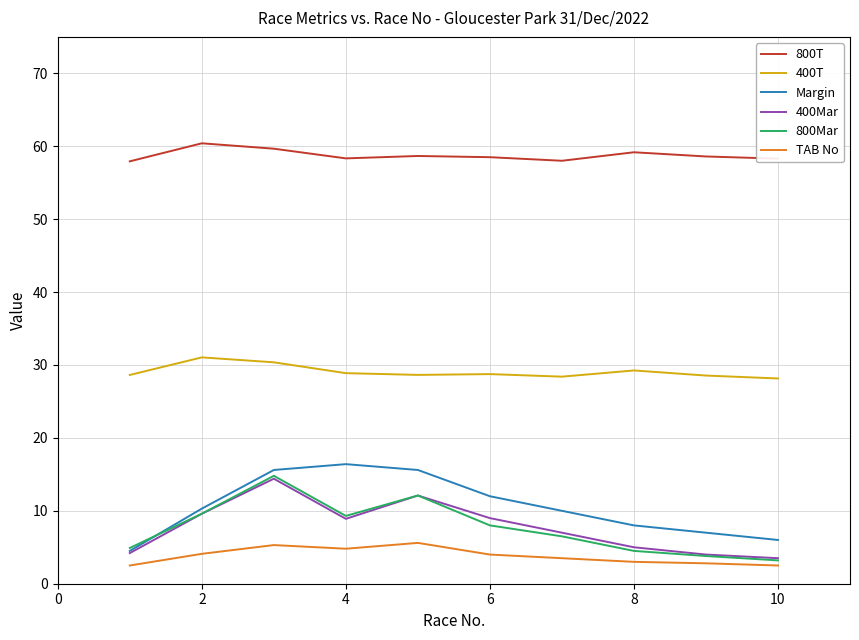

What is the highest value of the 800T series?

60.4